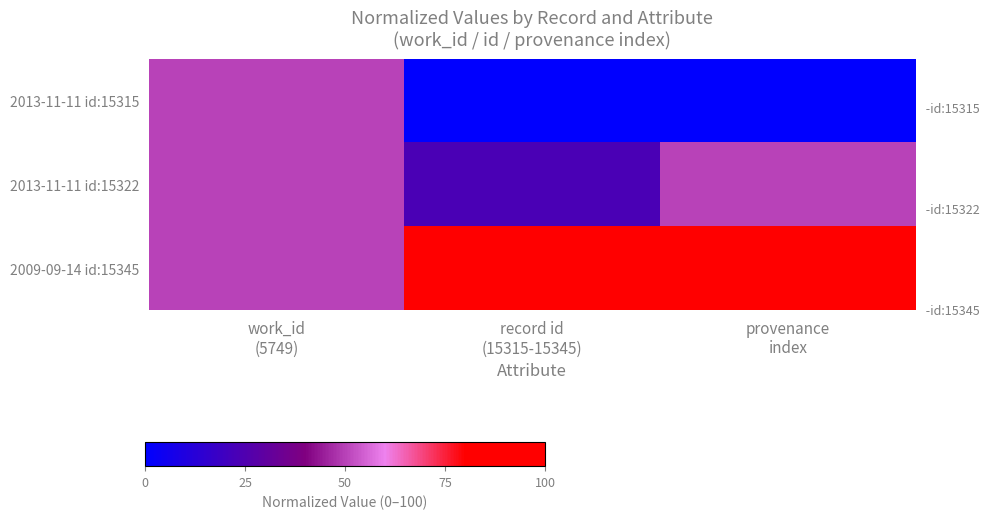

Which has a higher value, work_id
(5749) or record id
(15315-15345)?

work_id
(5749)